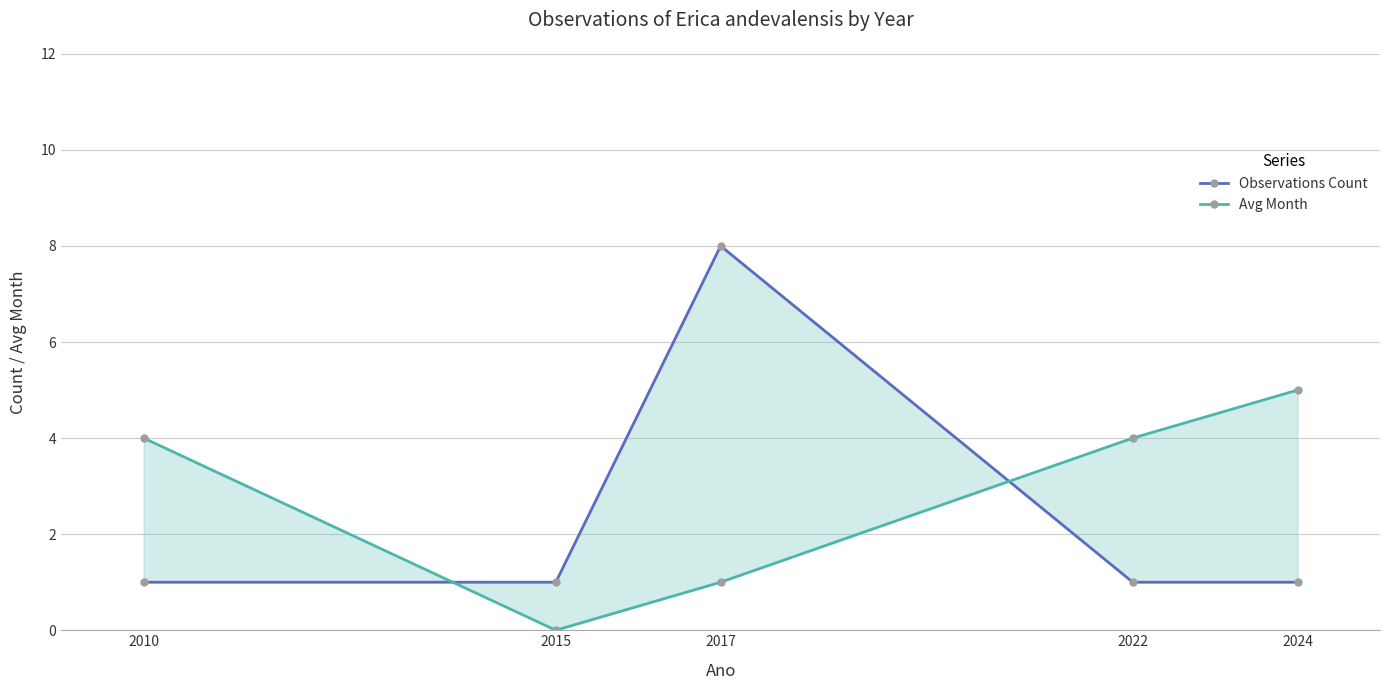

Between 2010 and 2024, which series saw the biggest shift?

Avg Month